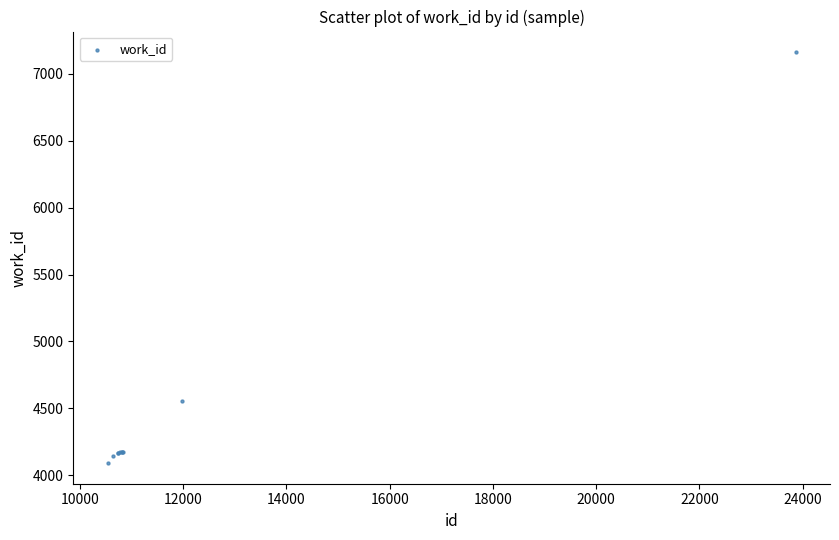

What Y value in the scatter plot is closest to 5626?

4555